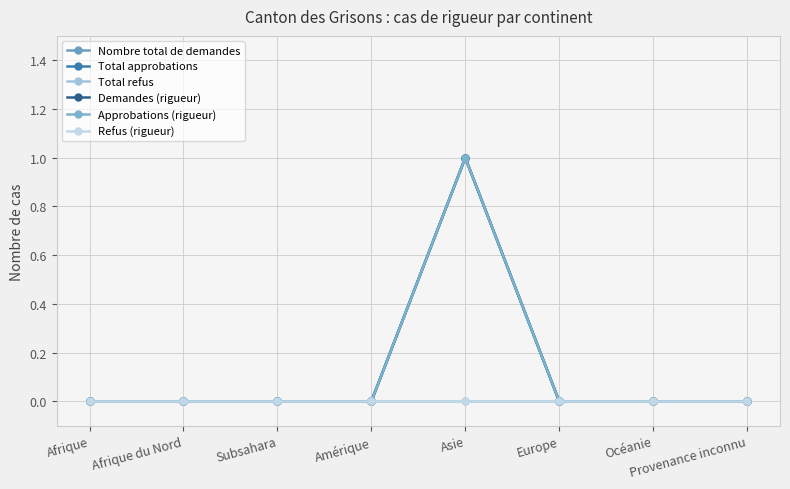

True or false: Approbations (rigueur) and Total refus cross at least once.

False